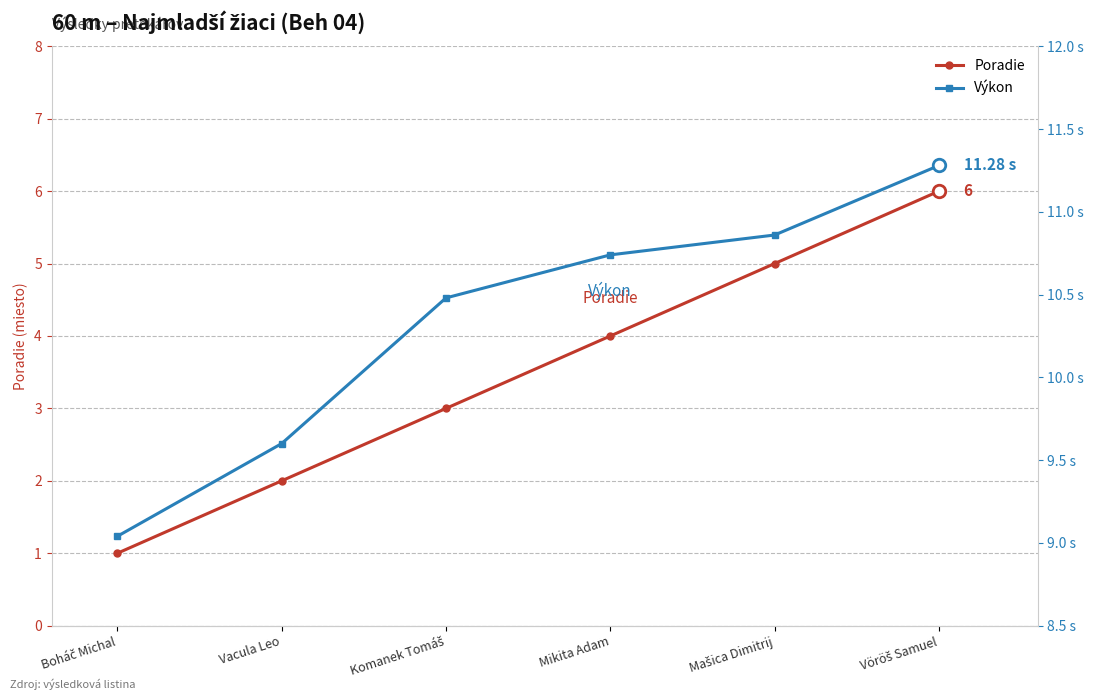

What value does the Poradie series have at Mašica Dimitrij?

5.0